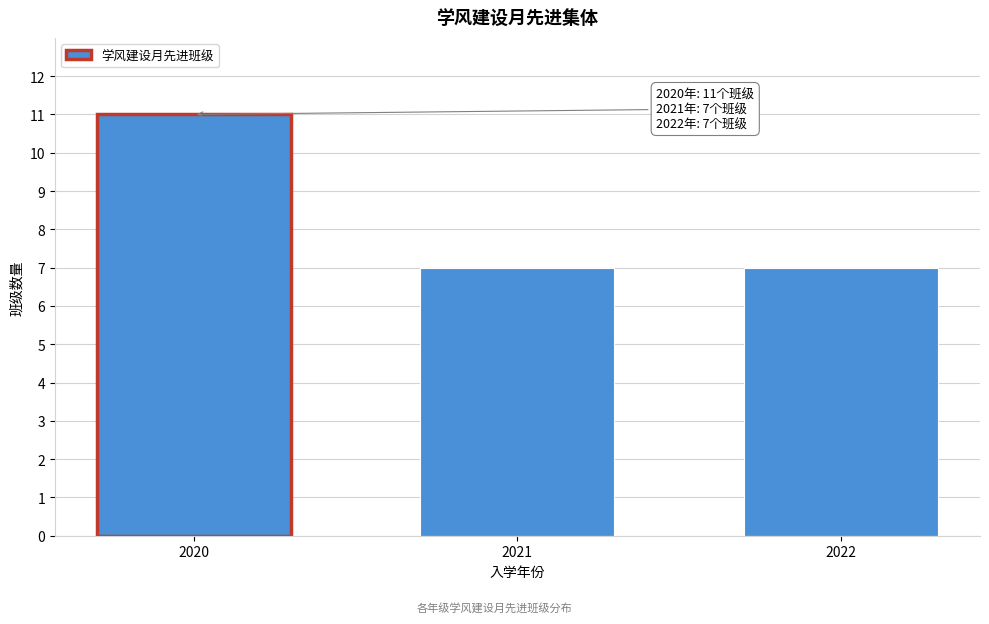

Reading left to right, extract all data points from this chart.

2020=11	2021=7	2022=7